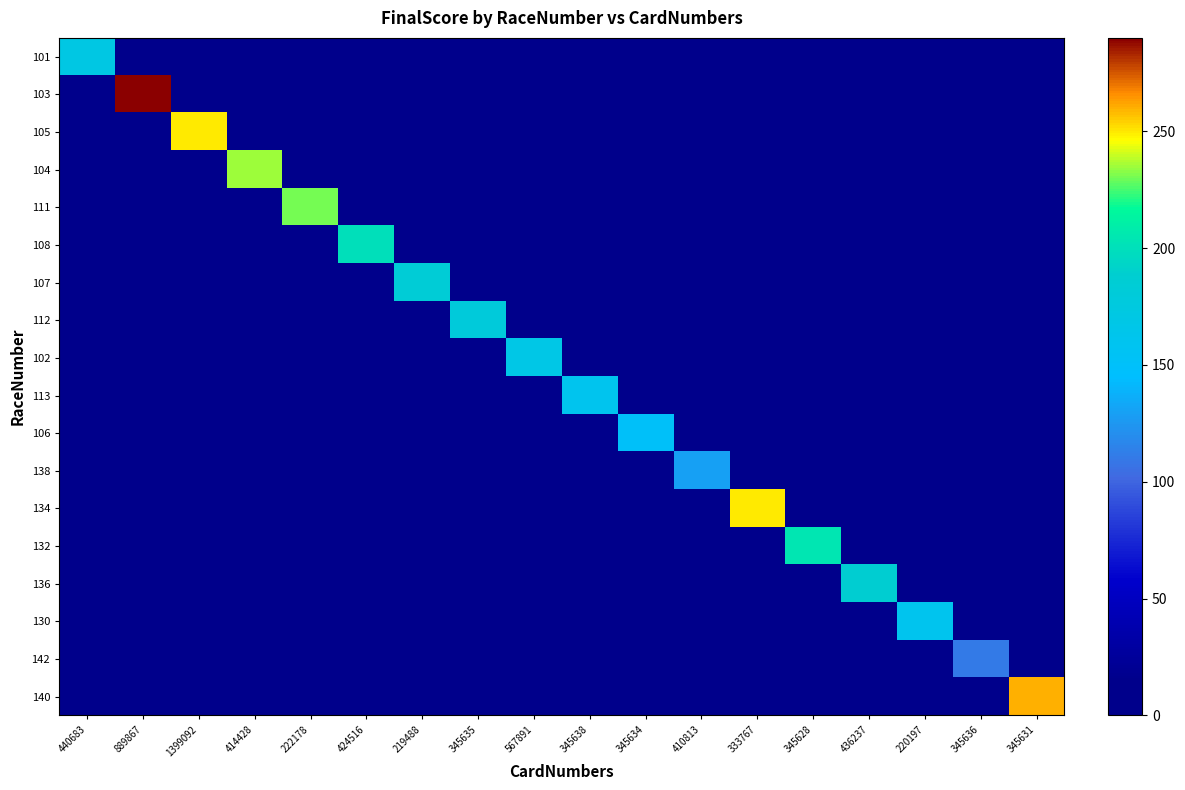

Reading right to left, what are all the values shown in this chart?

101: 345631=0	345636=0	220197=0	436237=0	345628=0	333767=0	410813=0	345634=0	345638=0	567891=0	345635=0	219488=0	424516=0	222178=0	414428=0	1399092=0	889867=0	440683=170
103: 345631=0	345636=0	220197=0	436237=0	345628=0	333767=0	410813=0	345634=0	345638=0	567891=0	345635=0	219488=0	424516=0	222178=0	414428=0	1399092=0	889867=290	440683=0
105: 345631=0	345636=0	220197=0	436237=0	345628=0	333767=0	410813=0	345634=0	345638=0	567891=0	345635=0	219488=0	424516=0	222178=0	414428=0	1399092=250	889867=0	440683=0
104: 345631=0	345636=0	220197=0	436237=0	345628=0	333767=0	410813=0	345634=0	345638=0	567891=0	345635=0	219488=0	424516=0	222178=0	414428=235	1399092=0	889867=0	440683=0
111: 345631=0	345636=0	220197=0	436237=0	345628=0	333767=0	410813=0	345634=0	345638=0	567891=0	345635=0	219488=0	424516=0	222178=230	414428=0	1399092=0	889867=0	440683=0
108: 345631=0	345636=0	220197=0	436237=0	345628=0	333767=0	410813=0	345634=0	345638=0	567891=0	345635=0	219488=0	424516=200	222178=0	414428=0	1399092=0	889867=0	440683=0
107: 345631=0	345636=0	220197=0	436237=0	345628=0	333767=0	410813=0	345634=0	345638=0	567891=0	345635=0	219488=183	424516=0	222178=0	414428=0	1399092=0	889867=0	440683=0
112: 345631=0	345636=0	220197=0	436237=0	345628=0	333767=0	410813=0	345634=0	345638=0	567891=0	345635=180	219488=0	424516=0	222178=0	414428=0	1399092=0	889867=0	440683=0
102: 345631=0	345636=0	220197=0	436237=0	345628=0	333767=0	410813=0	345634=0	345638=0	567891=168	345635=0	219488=0	424516=0	222178=0	414428=0	1399092=0	889867=0	440683=0
113: 345631=0	345636=0	220197=0	436237=0	345628=0	333767=0	410813=0	345634=0	345638=160	567891=0	345635=0	219488=0	424516=0	222178=0	414428=0	1399092=0	889867=0	440683=0
106: 345631=0	345636=0	220197=0	436237=0	345628=0	333767=0	410813=0	345634=150	345638=0	567891=0	345635=0	219488=0	424516=0	222178=0	414428=0	1399092=0	889867=0	440683=0
138: 345631=0	345636=0	220197=0	436237=0	345628=0	333767=0	410813=130	345634=0	345638=0	567891=0	345635=0	219488=0	424516=0	222178=0	414428=0	1399092=0	889867=0	440683=0
134: 345631=0	345636=0	220197=0	436237=0	345628=0	333767=250	410813=0	345634=0	345638=0	567891=0	345635=0	219488=0	424516=0	222178=0	414428=0	1399092=0	889867=0	440683=0
132: 345631=0	345636=0	220197=0	436237=0	345628=205	333767=0	410813=0	345634=0	345638=0	567891=0	345635=0	219488=0	424516=0	222178=0	414428=0	1399092=0	889867=0	440683=0
136: 345631=0	345636=0	220197=0	436237=188	345628=0	333767=0	410813=0	345634=0	345638=0	567891=0	345635=0	219488=0	424516=0	222178=0	414428=0	1399092=0	889867=0	440683=0
130: 345631=0	345636=0	220197=160	436237=0	345628=0	333767=0	410813=0	345634=0	345638=0	567891=0	345635=0	219488=0	424516=0	222178=0	414428=0	1399092=0	889867=0	440683=0
142: 345631=0	345636=110	220197=0	436237=0	345628=0	333767=0	410813=0	345634=0	345638=0	567891=0	345635=0	219488=0	424516=0	222178=0	414428=0	1399092=0	889867=0	440683=0
140: 345631=260	345636=0	220197=0	436237=0	345628=0	333767=0	410813=0	345634=0	345638=0	567891=0	345635=0	219488=0	424516=0	222178=0	414428=0	1399092=0	889867=0	440683=0